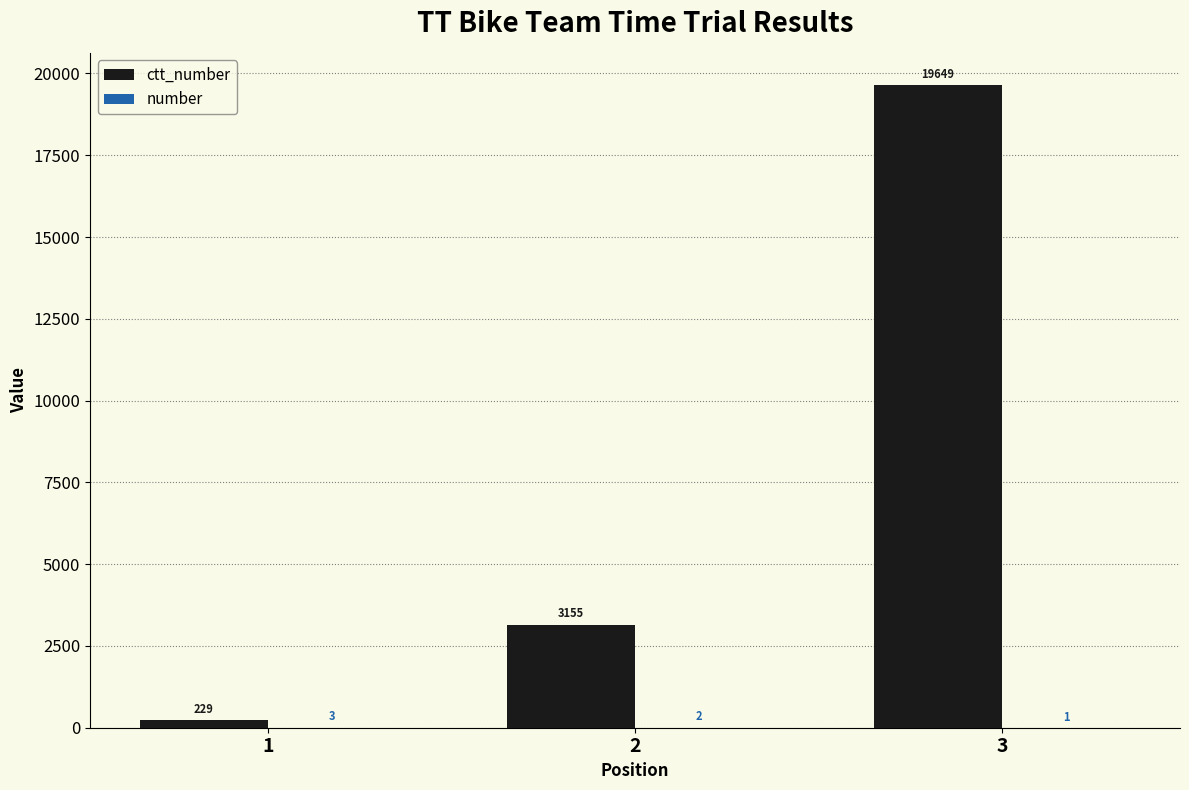

What is the total value across all series at 3?

19650